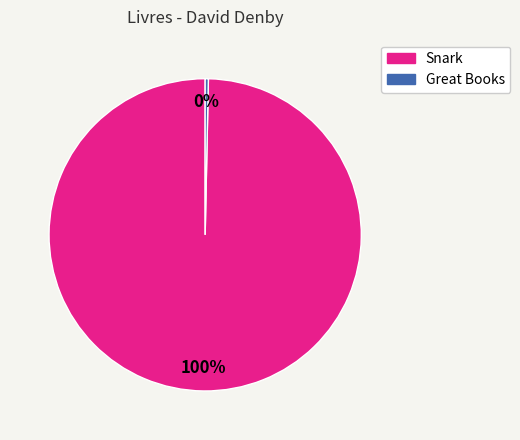

Rank the categories by value from lowest to highest.

Great Books, Snark